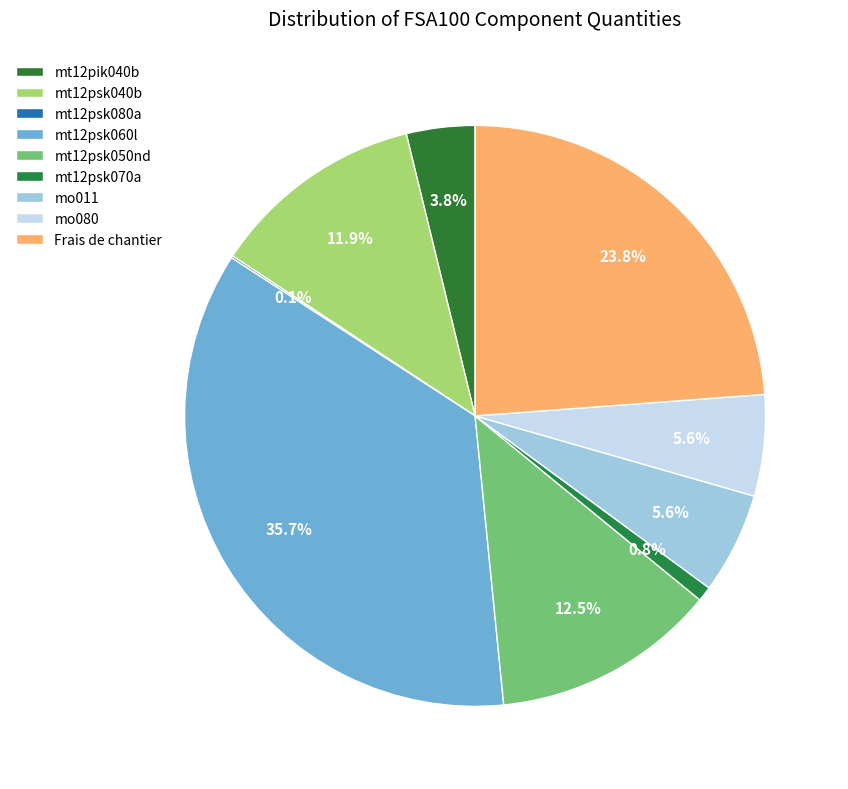

Is it true that mo011 is 12% of the pie?

False